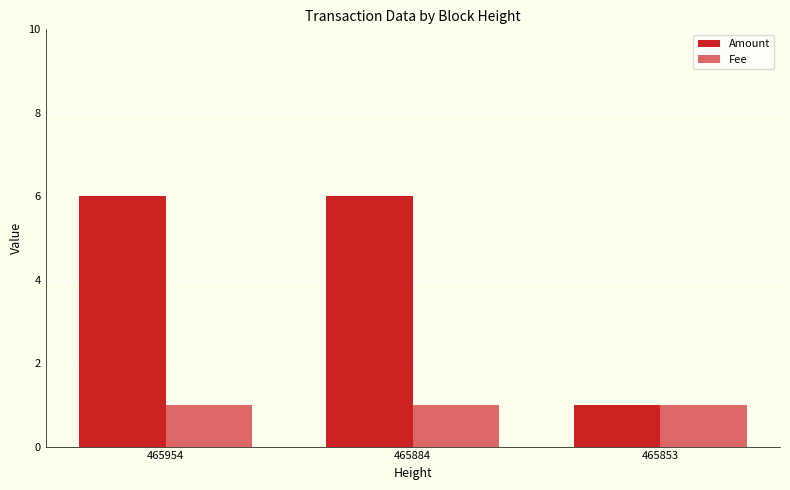

What are all the series names shown in the legend?

Amount, Fee